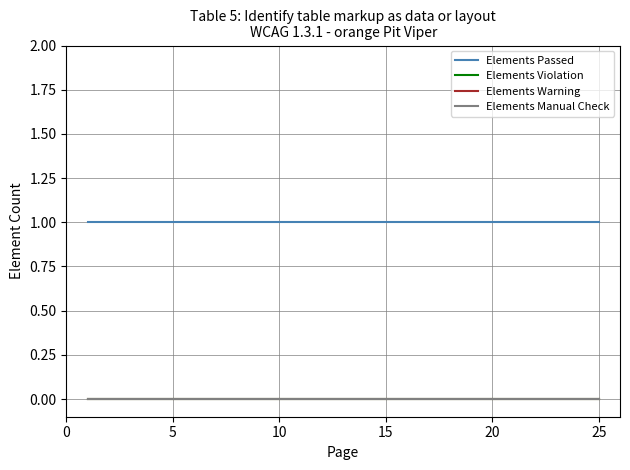

Is this an area chart (filled region under the line)?

No